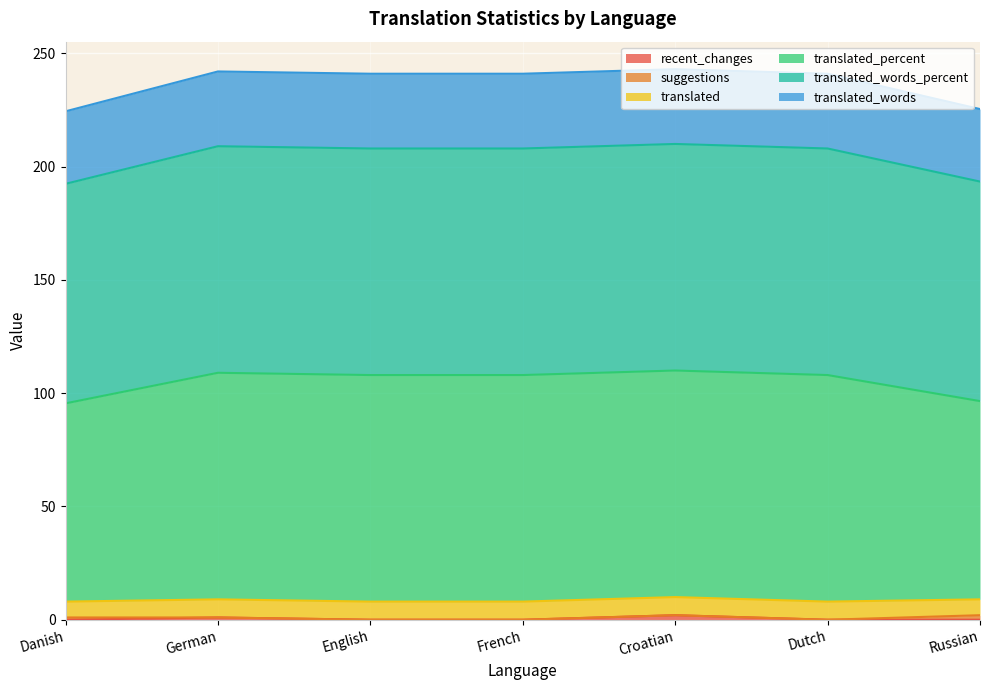

True or false: recent_changes and translated intersect in this chart.

False